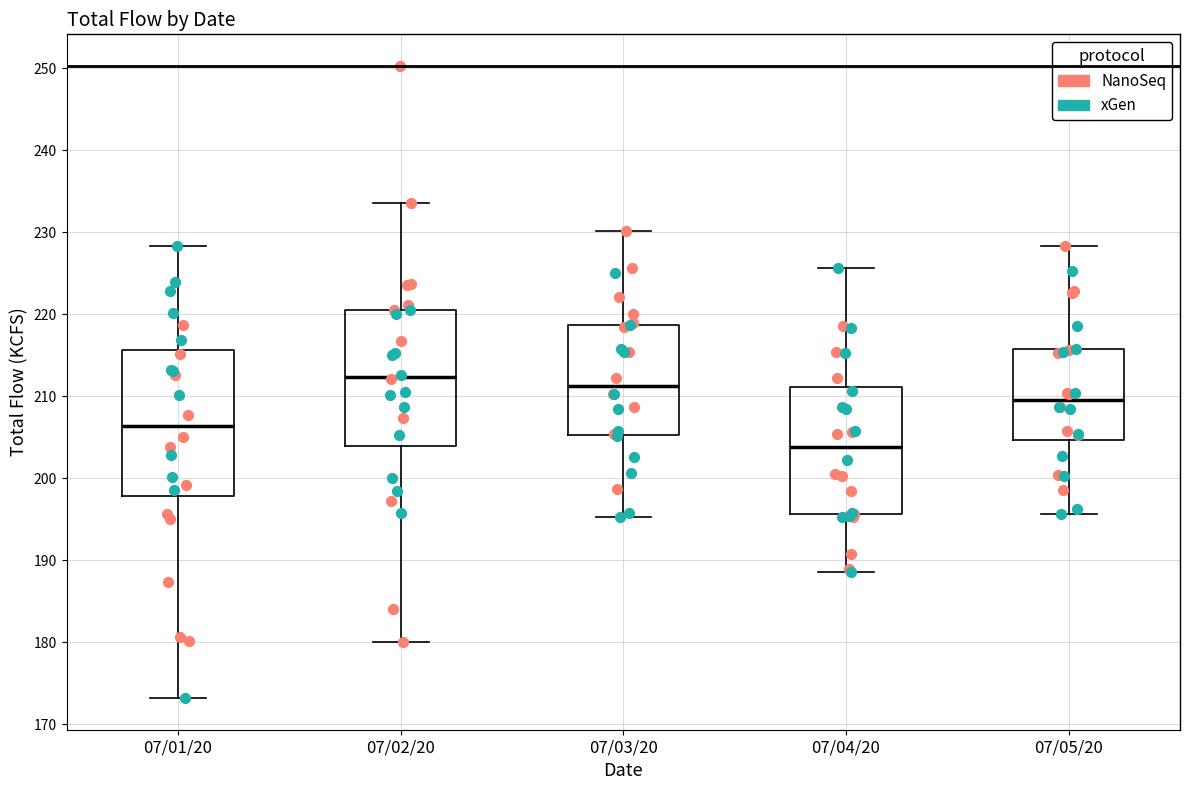

Where is the upper edge of the box for 07/01/20 on the y-axis? The values are not printed on the chart, so give them approximately, as read against the axis.

216